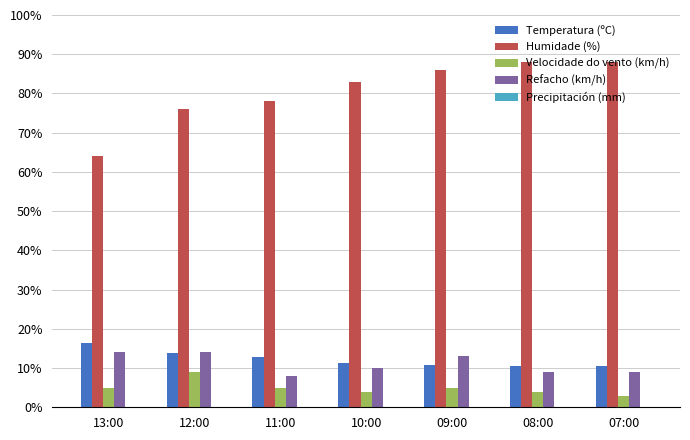

How many groups of bars are there?

7